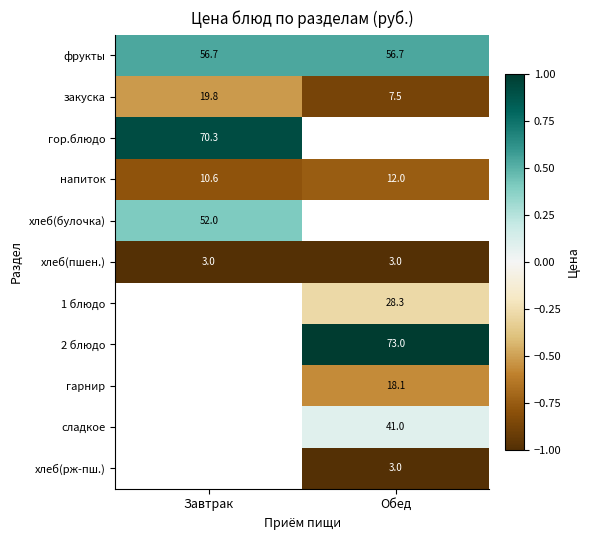

Rank the categories by закуска value from lowest to highest.

Обед, Завтрак